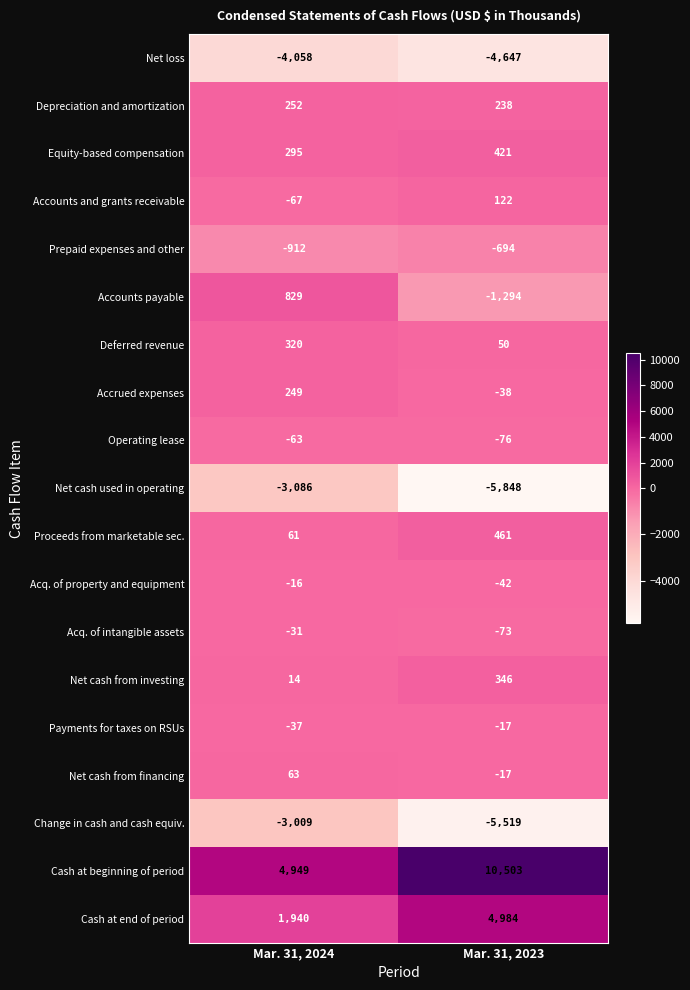

What is the total value across all series at Mar. 31, 2023?

-1140